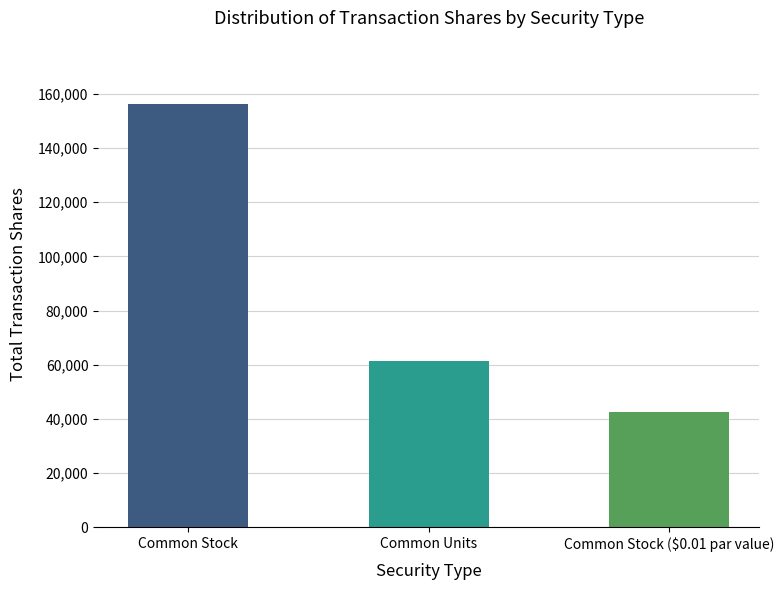

Count the number of data series in this chart.

1